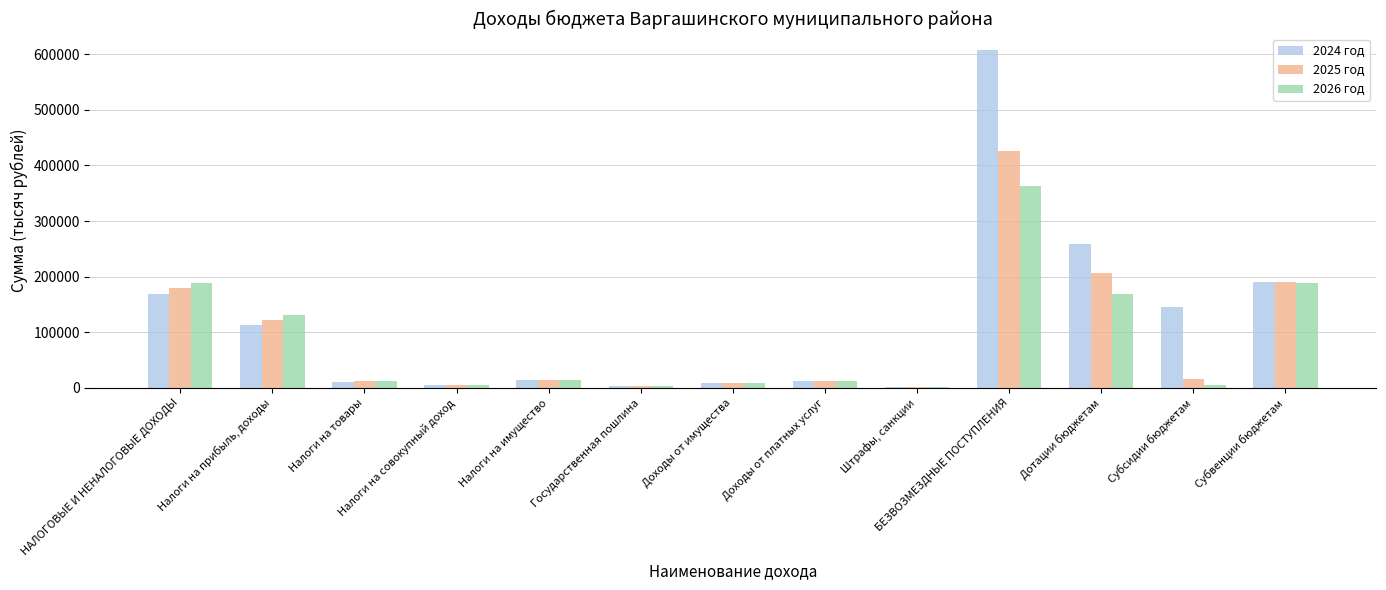

Are the bars grouped side by side (vs. stacked)?

Yes